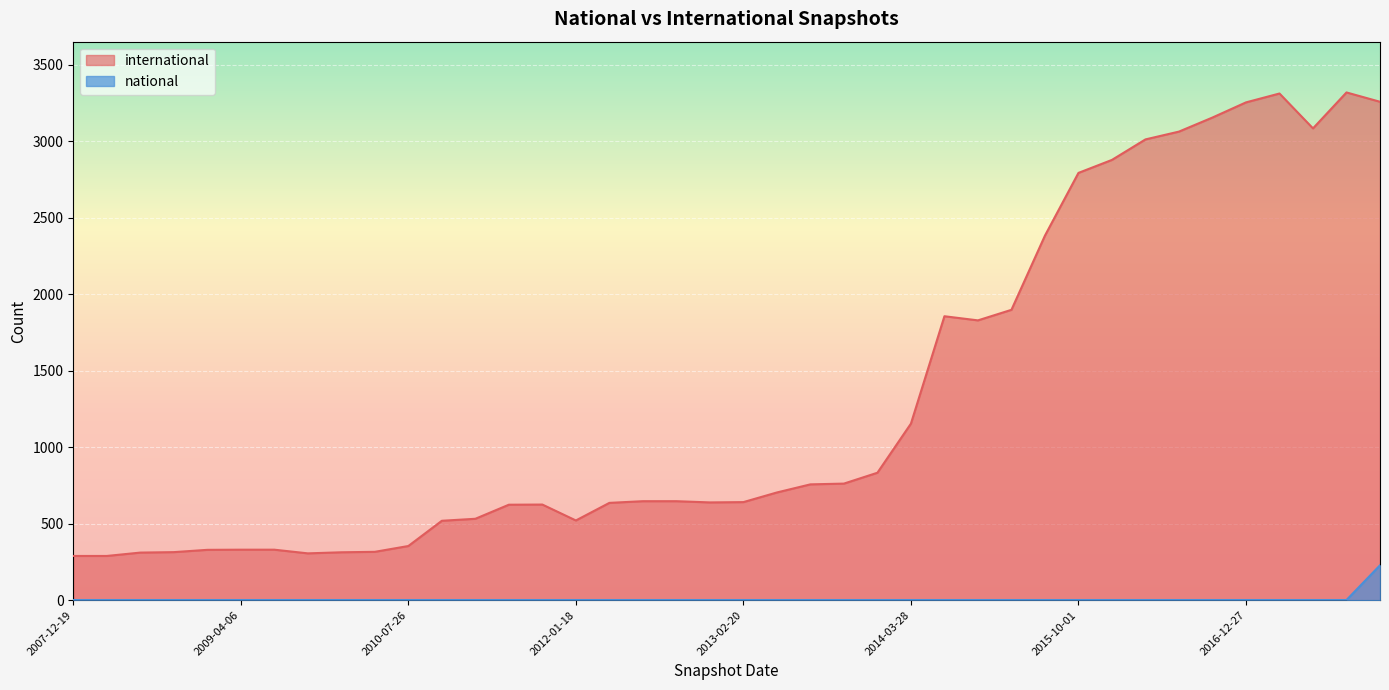

Does the chart display data point markers on the line(s)?

No